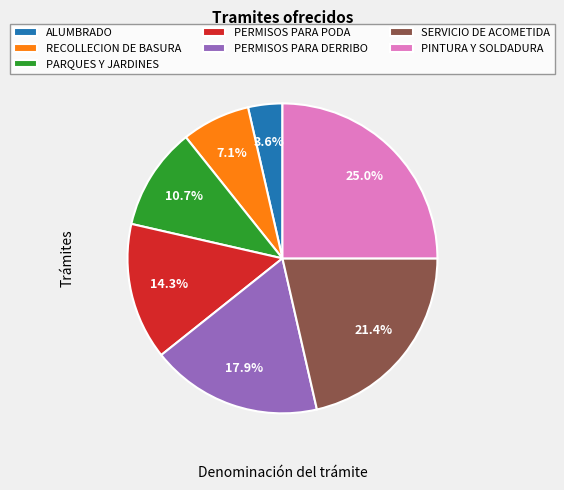

Is there any slice that represents more than half of the pie?

No